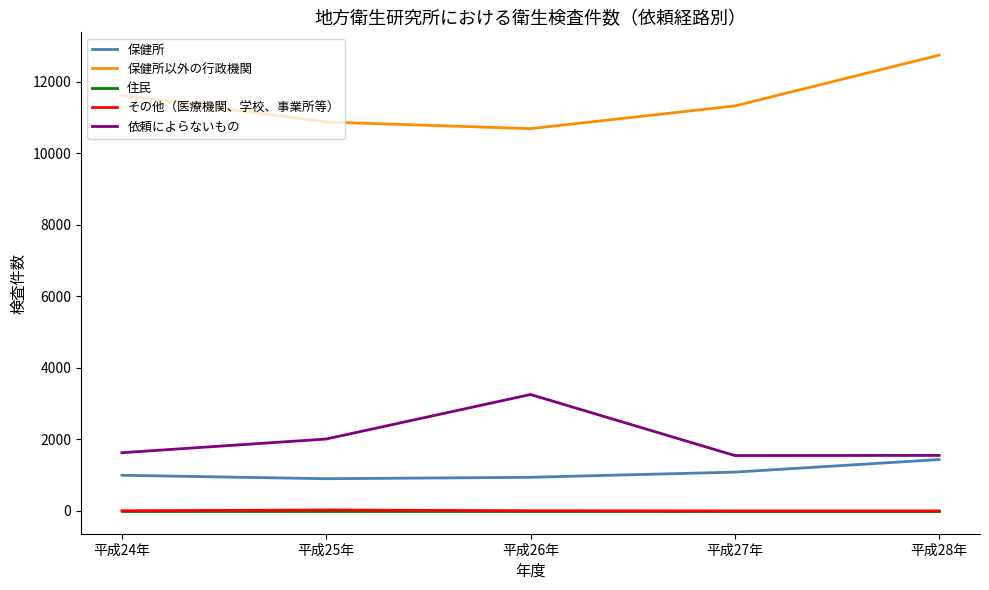

Is this an area chart (filled region under the line)?

No